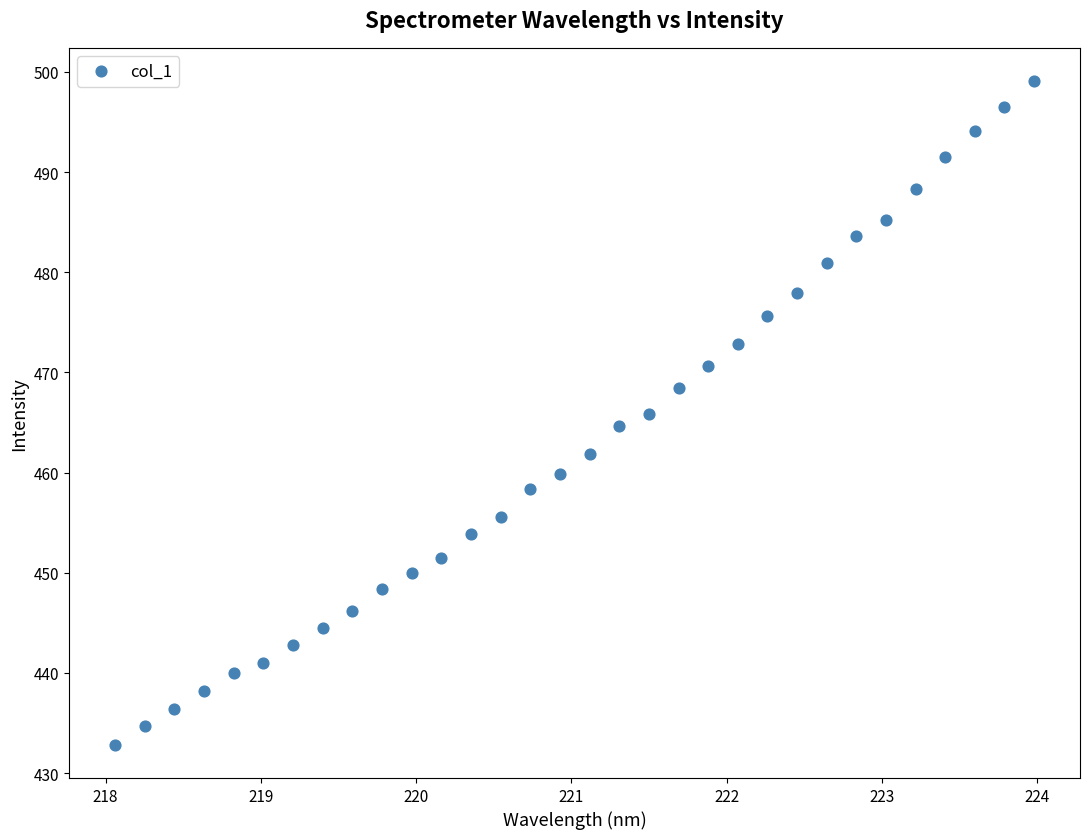

What is the range of Y values (max minus min)?

66.3